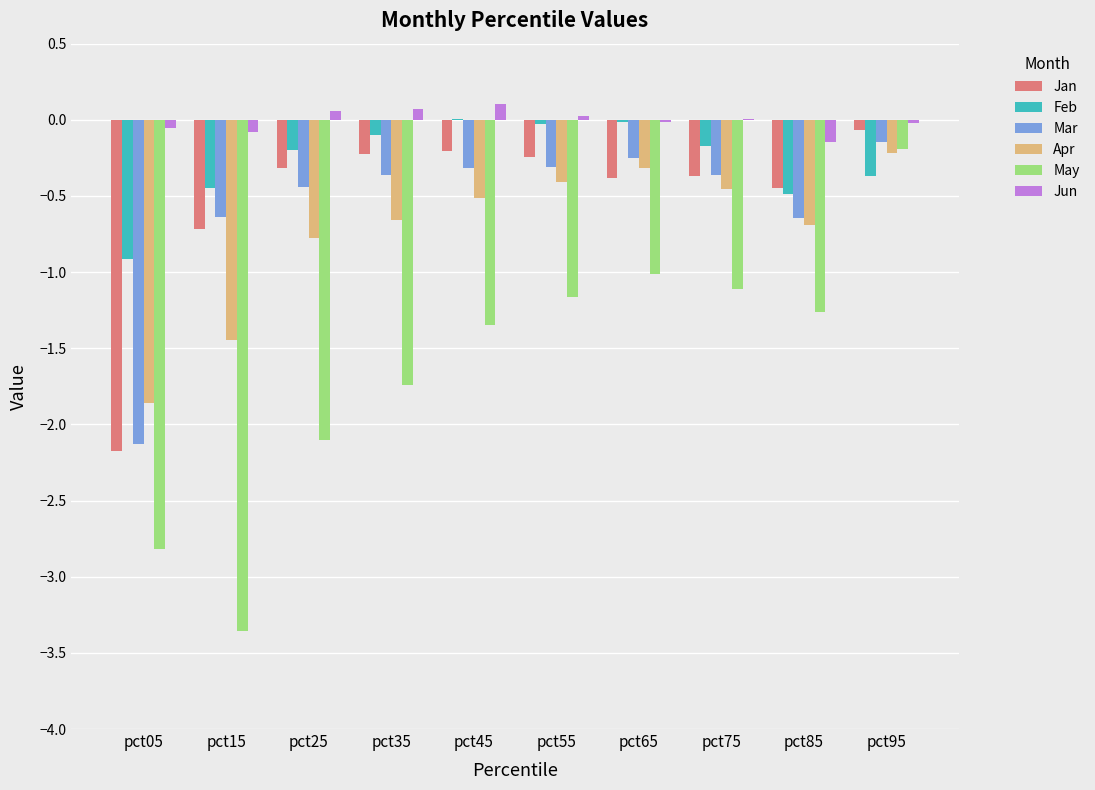

At which category is the sum across all series the highest?

pct95